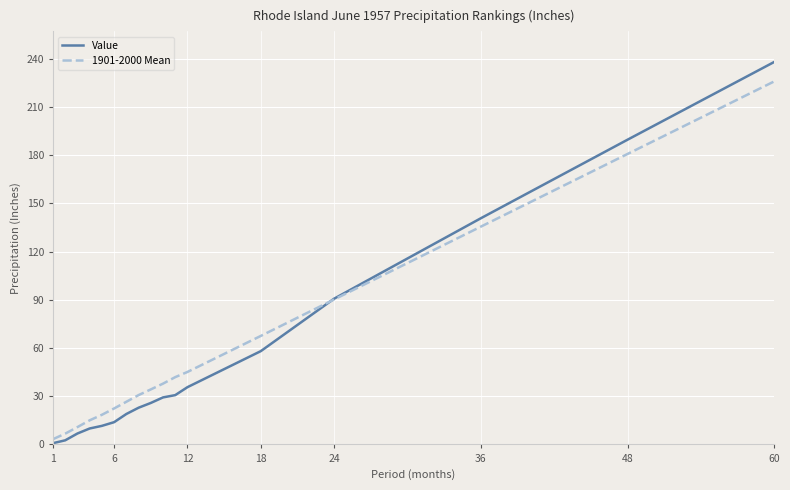

List the series in order of their peak value, highest first.

Value, 1901-2000 Mean